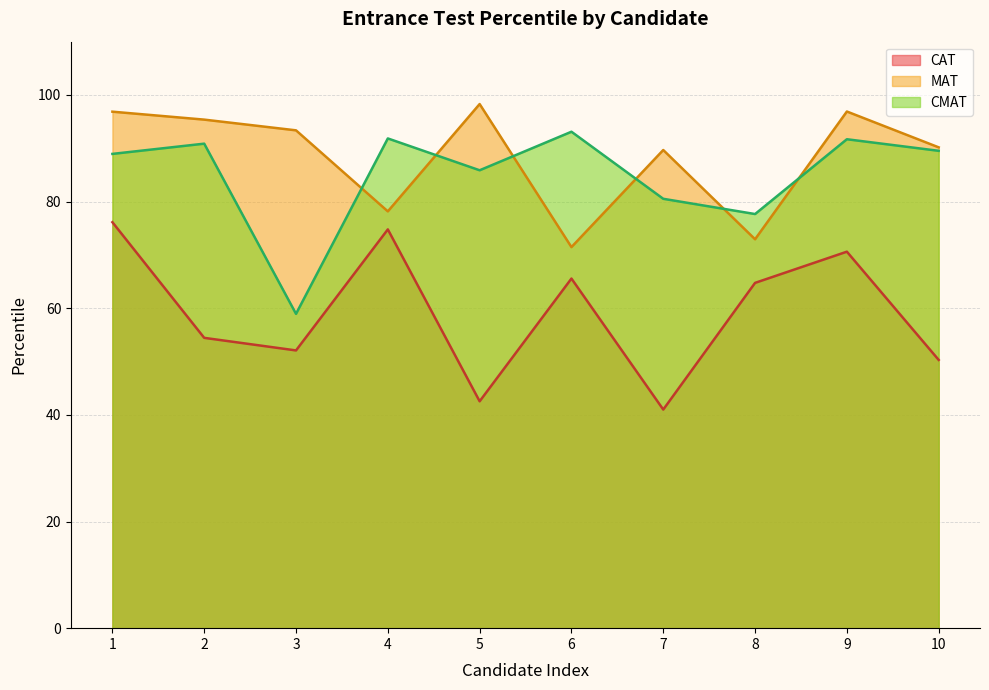

True or false: MAT has more than 2 interior local peaks.

True